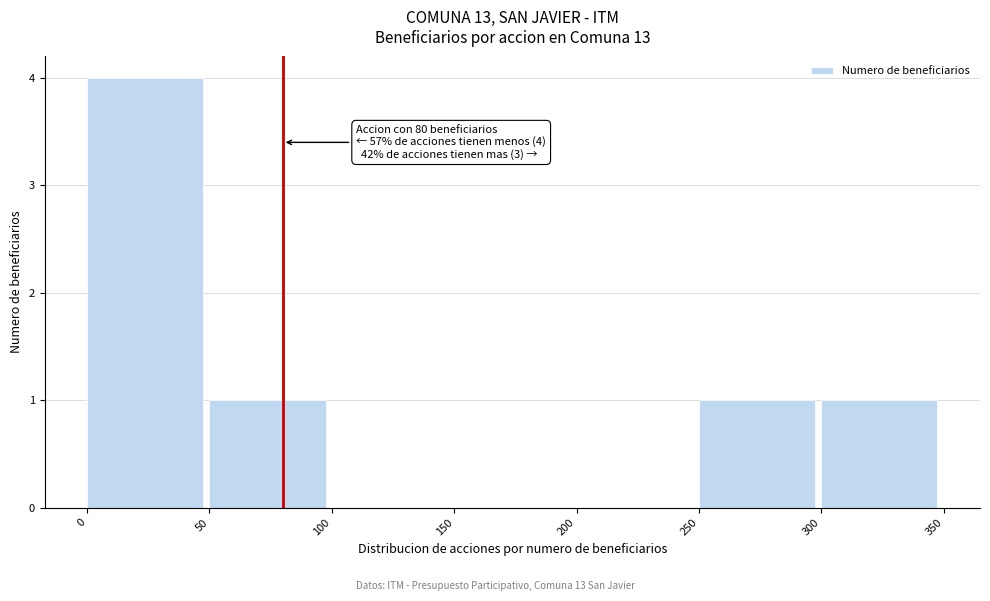

Which range on the x-axis has the tallest bar?

0 to 50